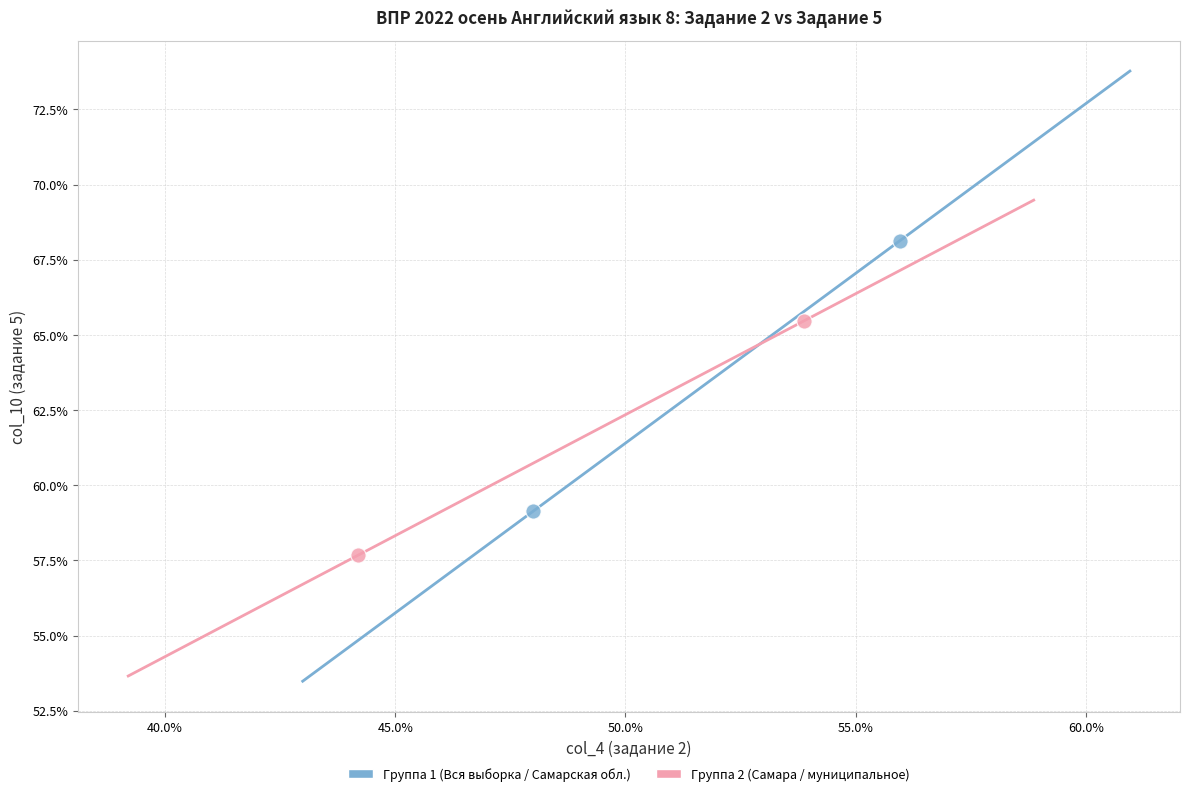

Which series contains the lowest Y value?

Группа 2 (Самара / муниципальное)